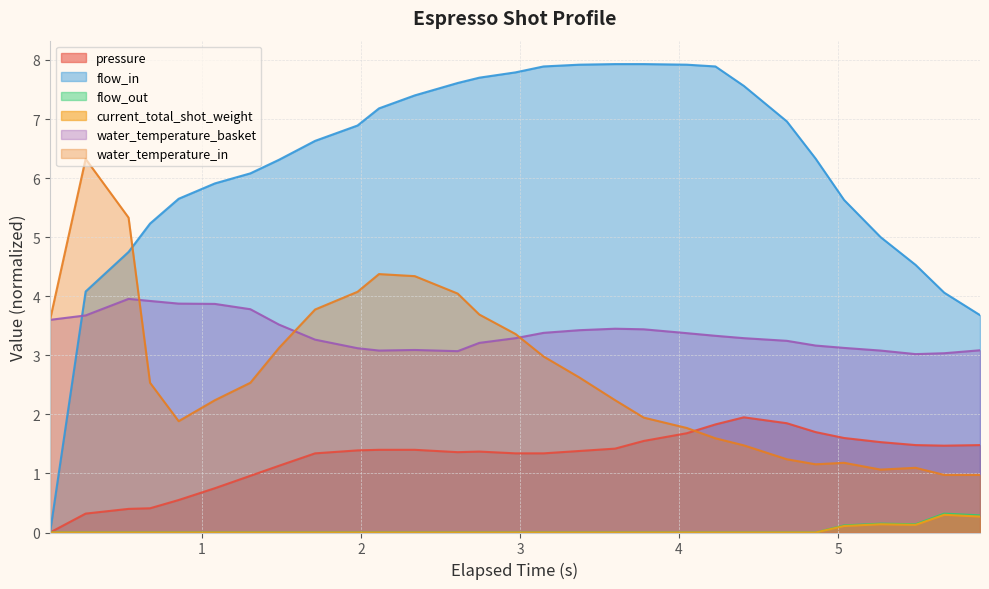

Which series has the widest spread of values?

flow_in